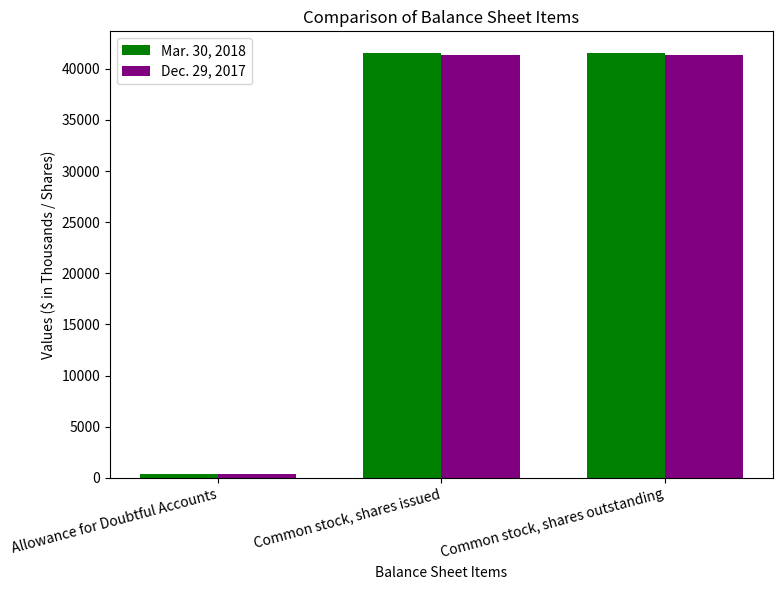

What is the difference between the maximum and minimum values in the Mar. 30, 2018 series?

41197